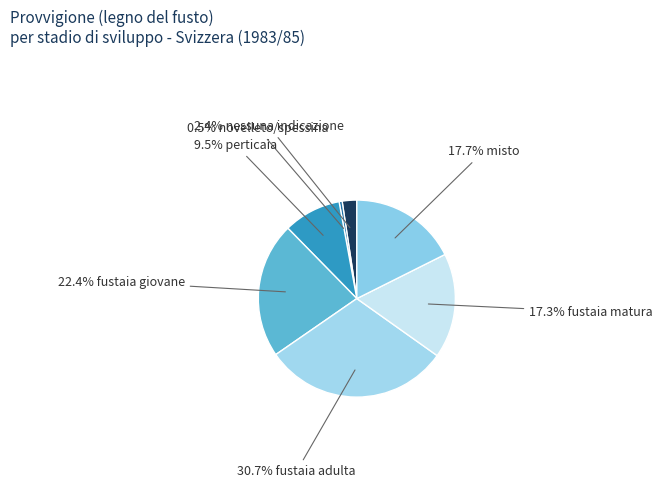

Which slice is the largest?

fustaia adulta